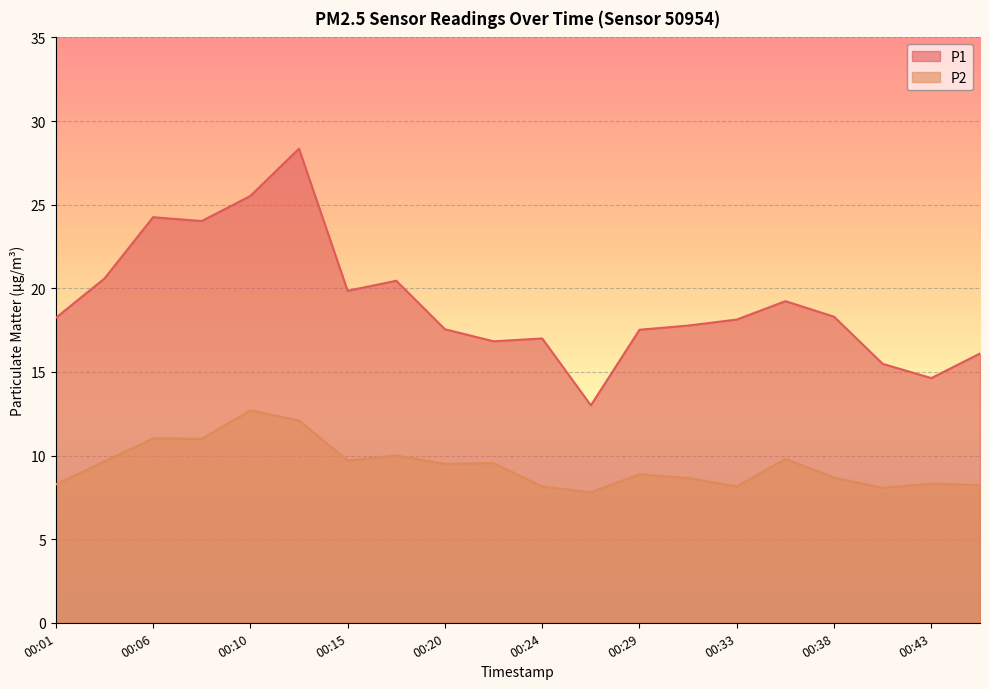

Does the chart display data point markers on the line(s)?

No